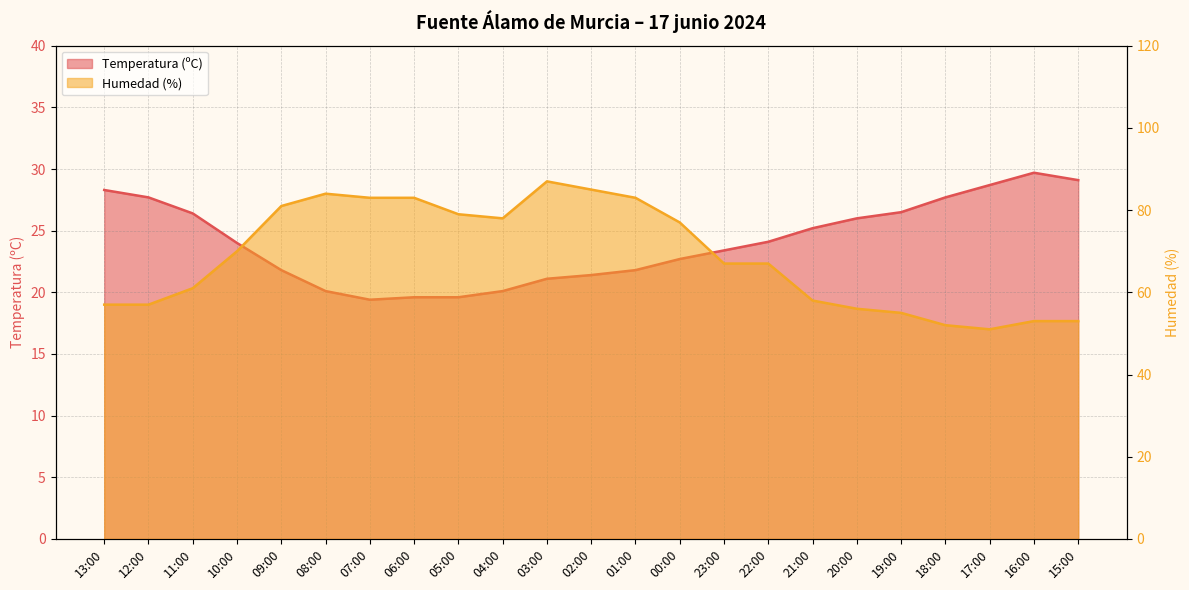

True or false: Temperatura (ºC) and Humedad (%) cross at least once.

False